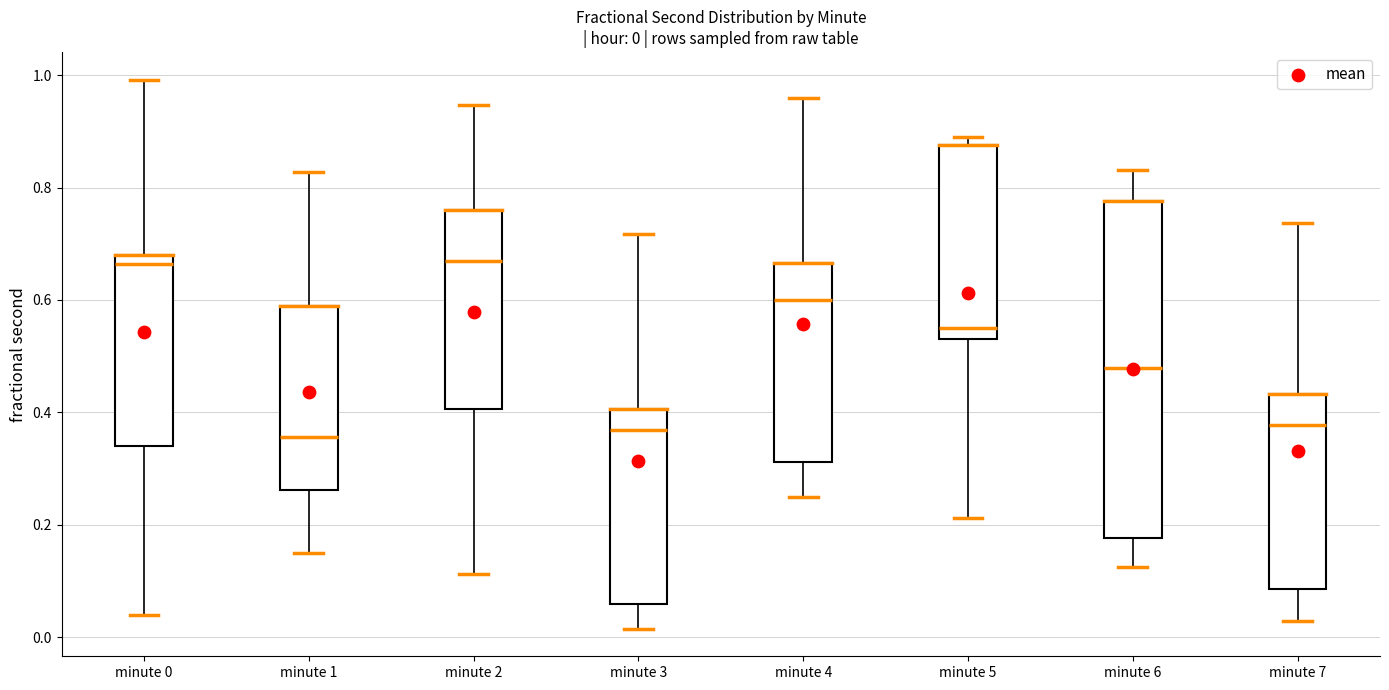

Comparing the boxes themselves (not the whiskers), which one is the tallest?

minute 6